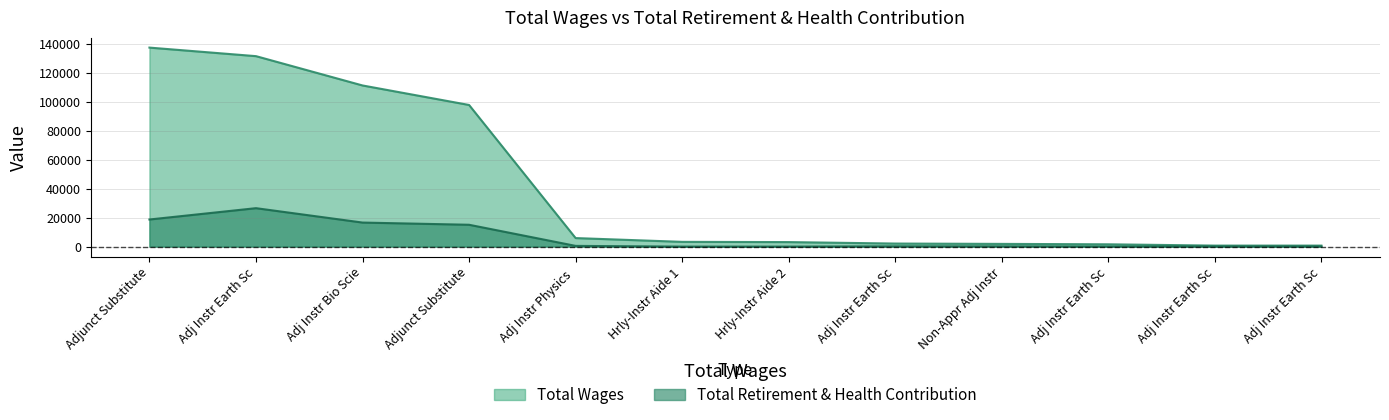

What are all the series names shown in the legend?

total_wages, total_retirement